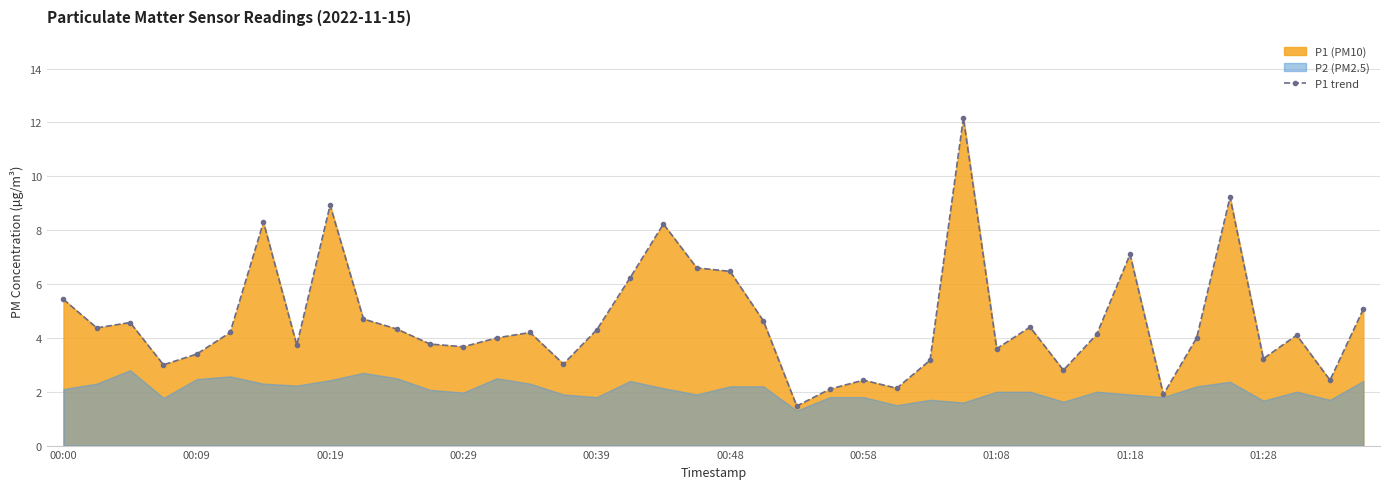

At which label does the data first exceed 4?

00:00